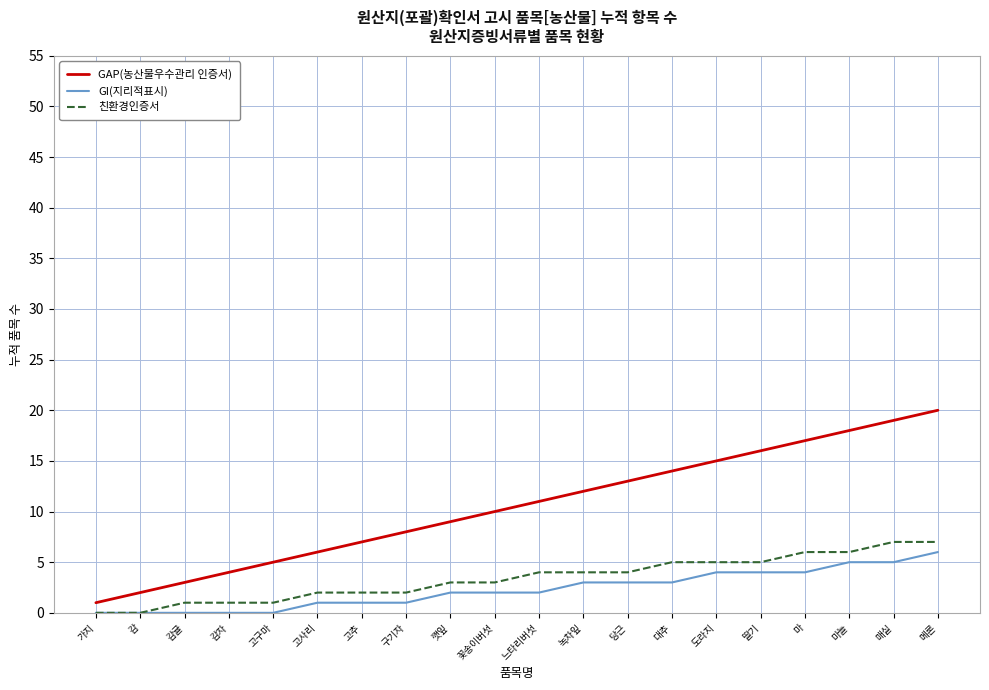

What is the maximum value for 친환경인증서?

7